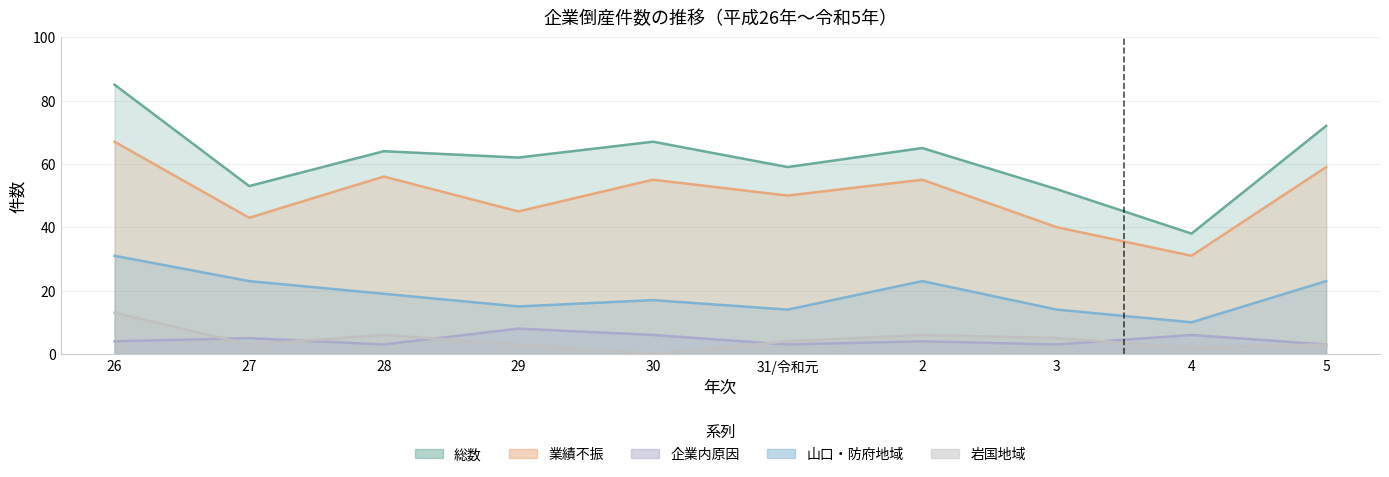

Is the value of 岩国地域 at 4 greater than the value of 総数 at 29?

No